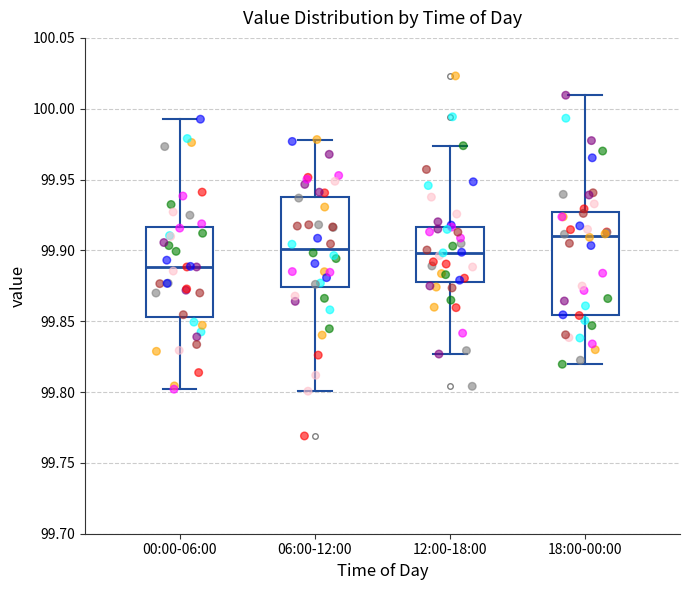

Comparing the boxes themselves (not the whiskers), which one is the tallest?

18:00-00:00